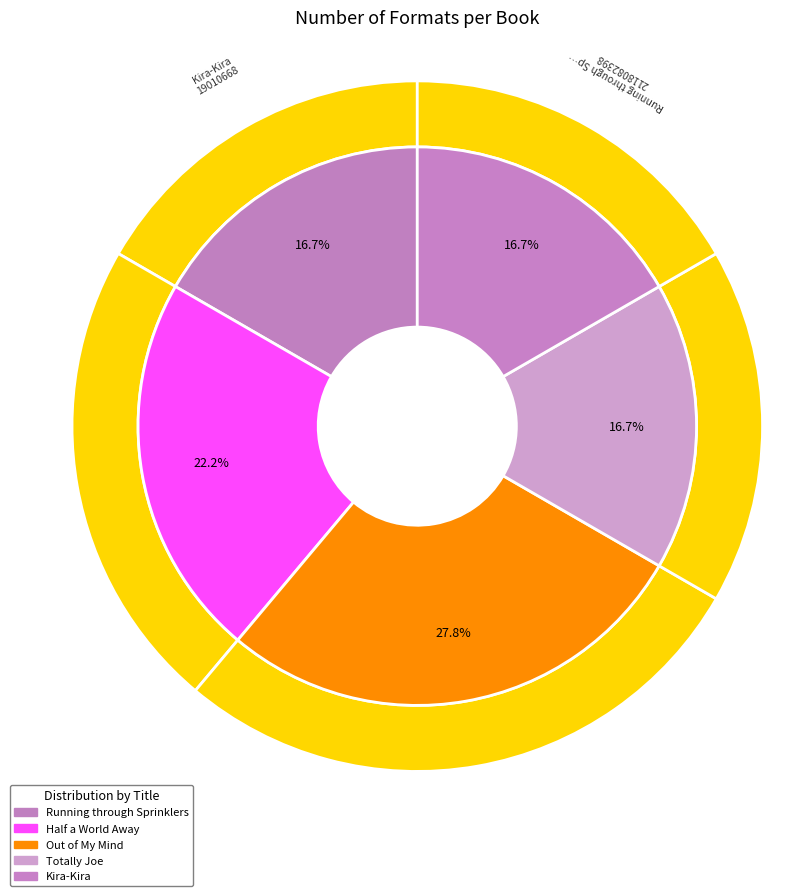

To the nearest percent, what portion does Running through Sprinklers represent?

17%